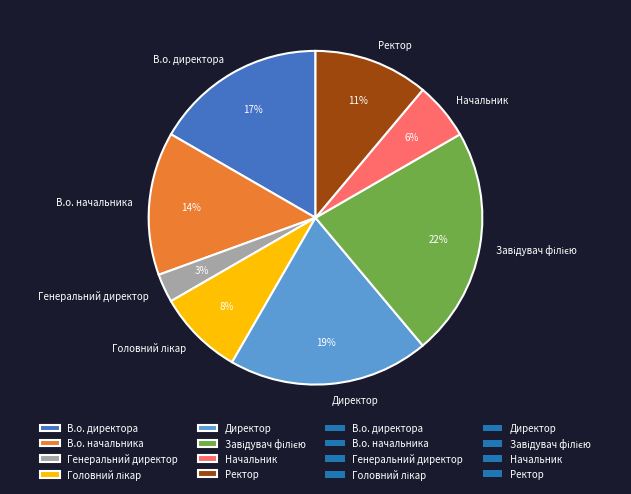

True or false: Директор accounts for 19% of the total.

True